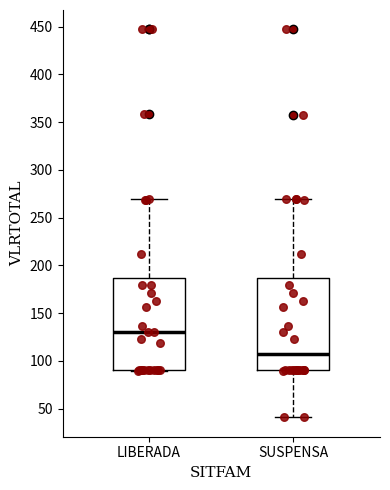

Which box has the highest median line?

LIBERADA